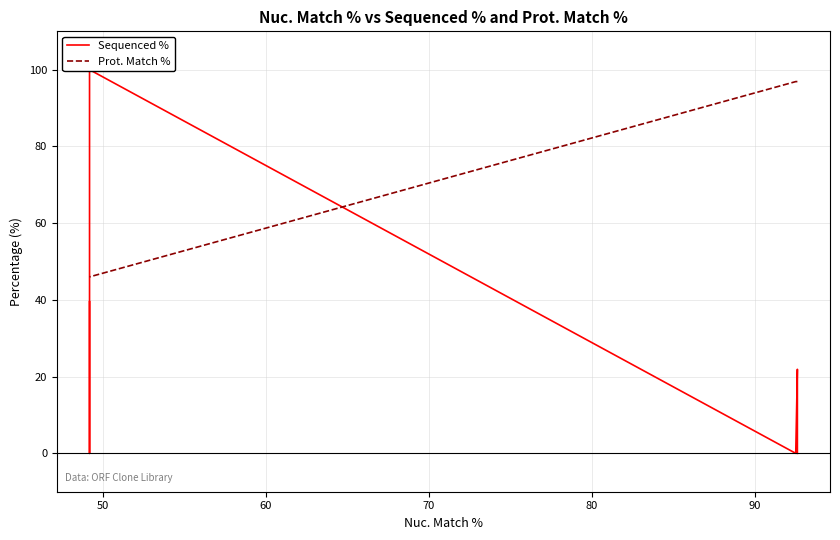

Which series has the largest total across all categories?

Prot. Match %